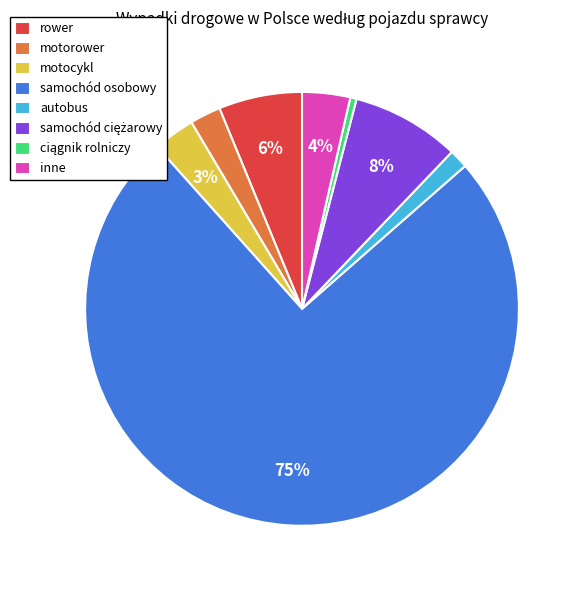

Which category has the biggest portion of the pie?

samochód osobowy